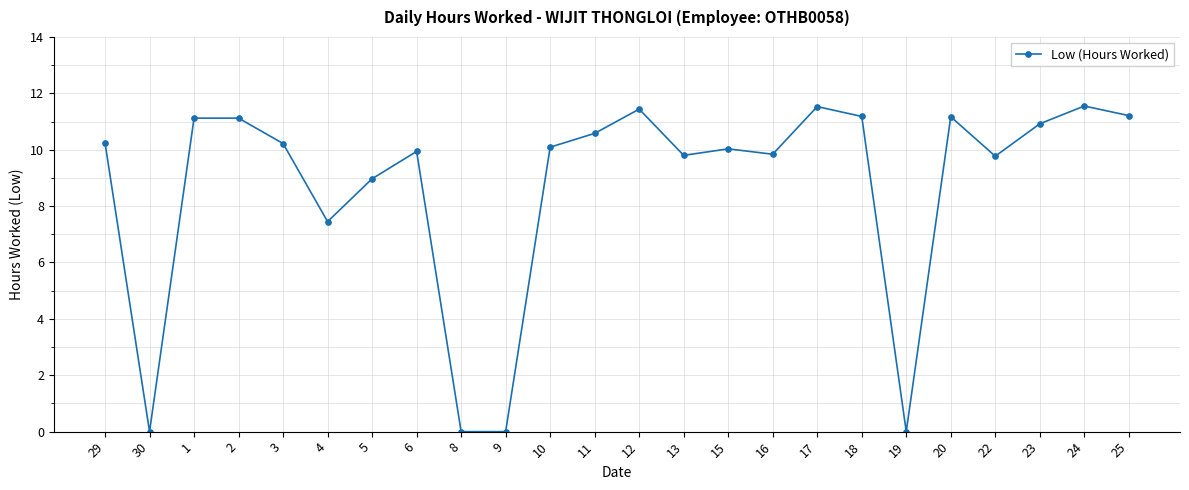

What is the maximum value shown in the chart?

11.6